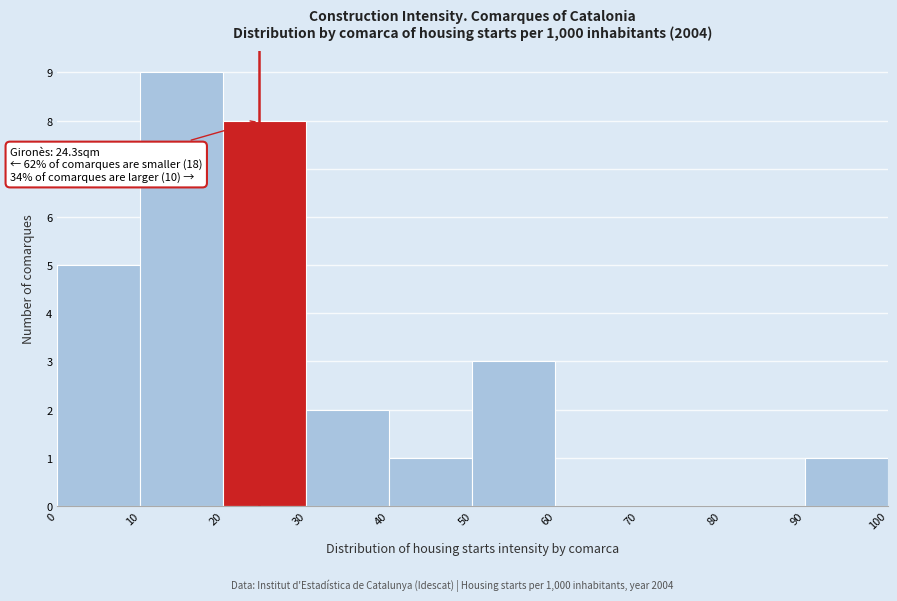

Over which range of the x-axis is the bar tallest?

10 to 20